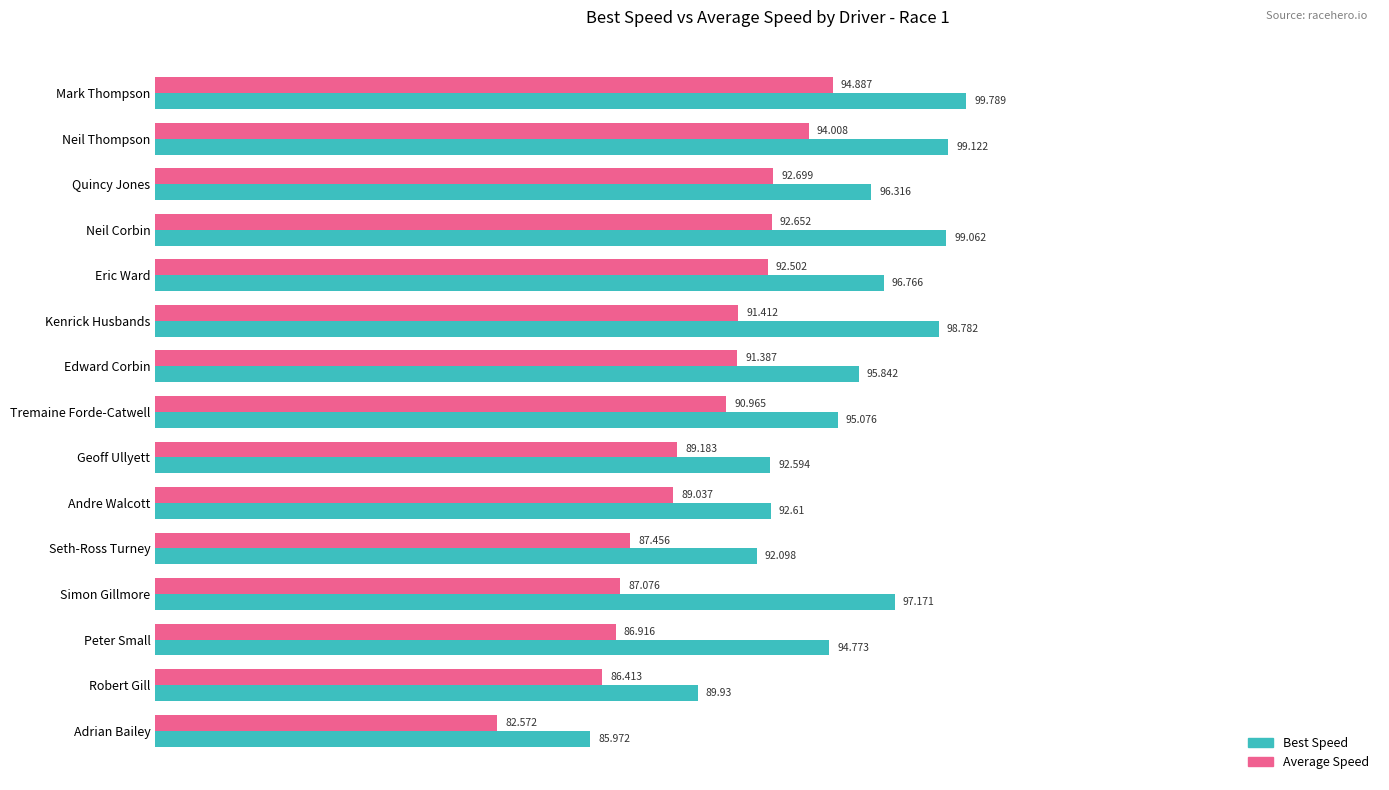

What are all the series names shown in the legend?

Best Speed, Average Speed